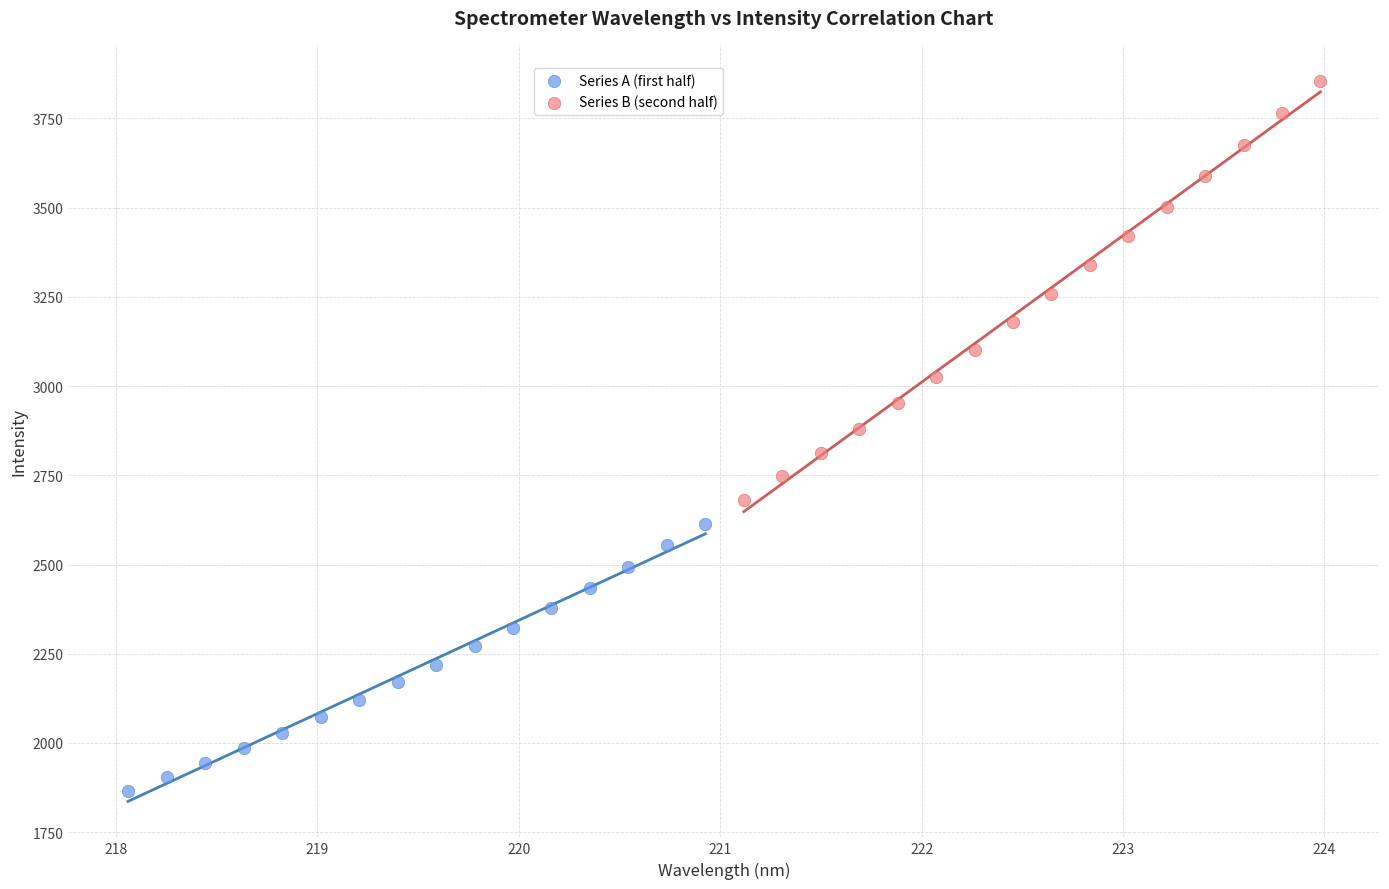

Which series contains the highest Y value?

Series B (second half)